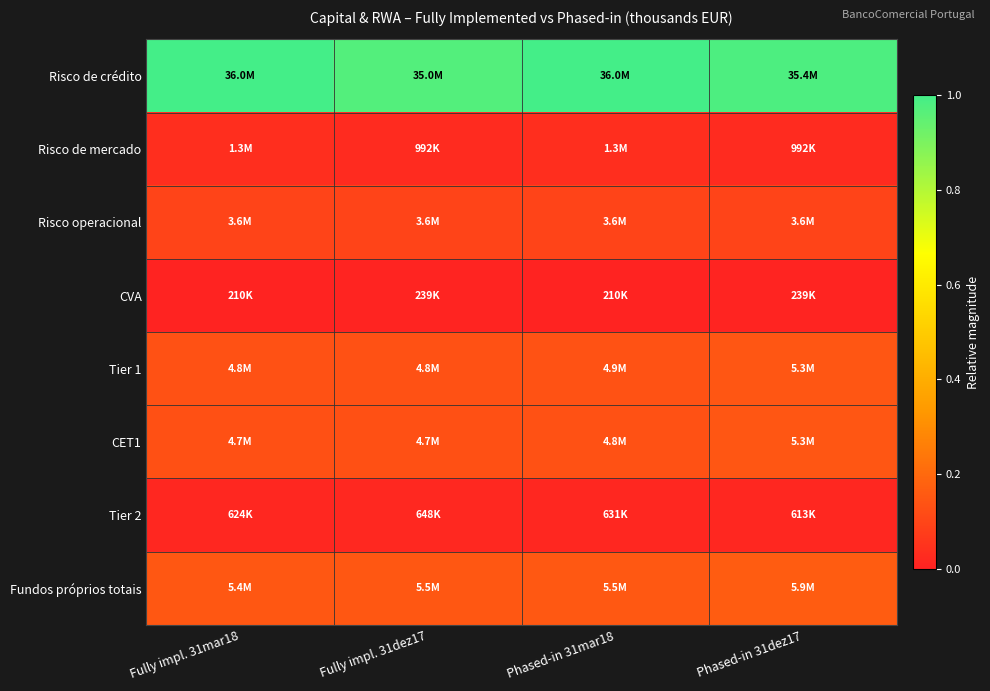

List the series in order of their peak value, highest first.

Risco de crédito, Fundos próprios totais, Tier 1, CET1, Risco operacional, Risco de mercado, Tier 2, CVA